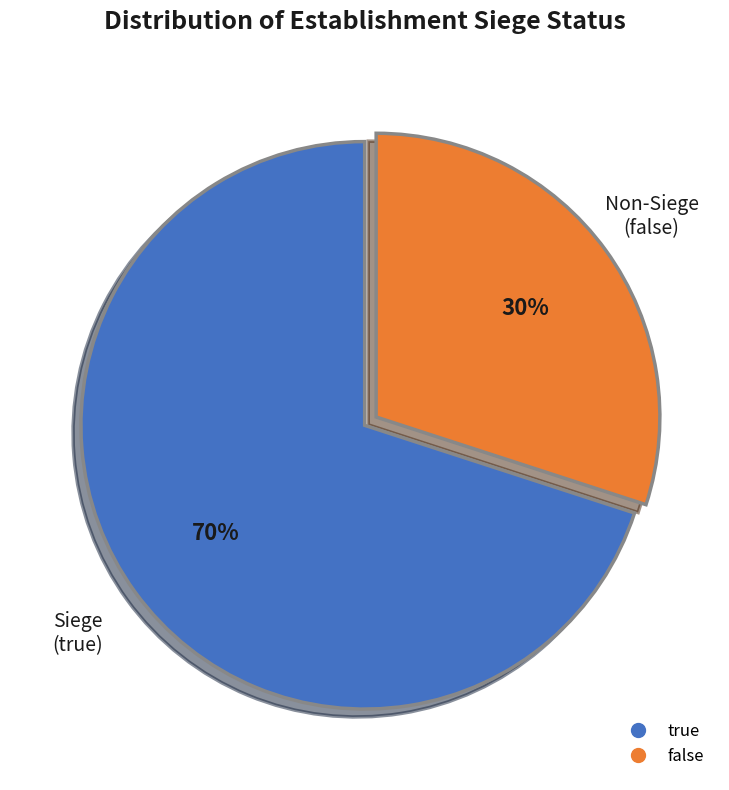

The true slice represents 70% of the pie. True or false?

True